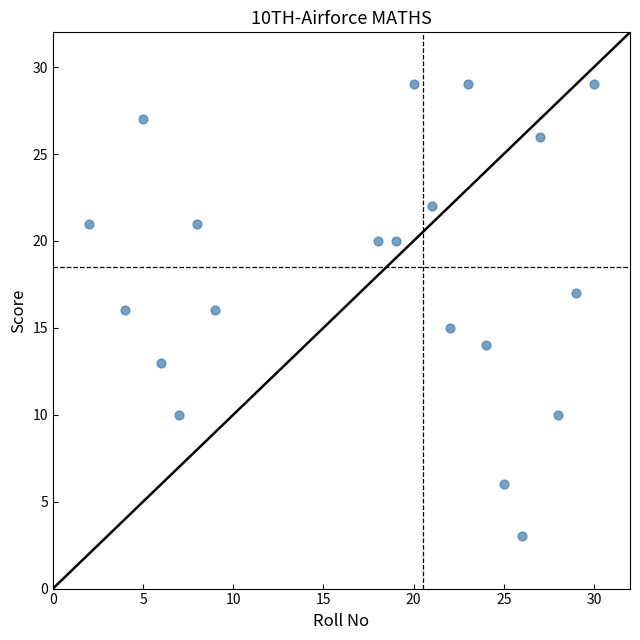

What is the range of Y values (max minus min)?

26